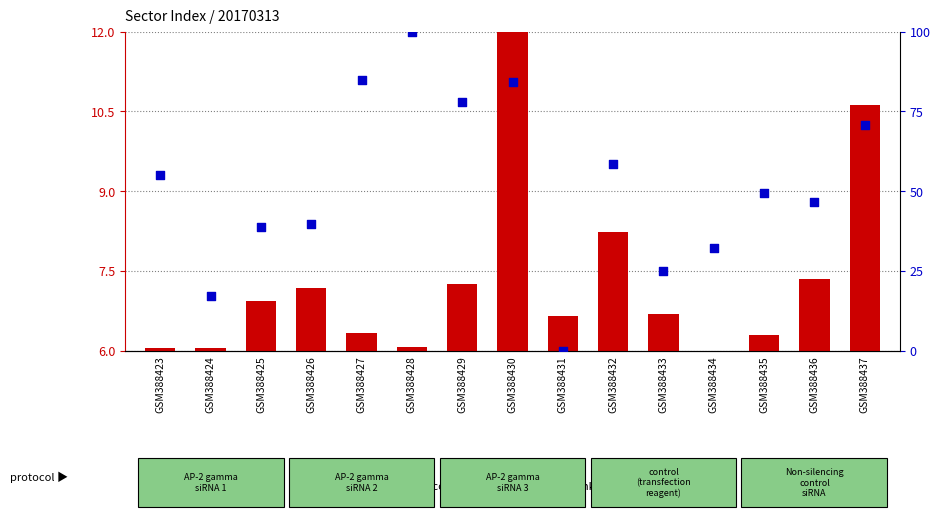

Is the value of transformed count at GSM388430 greater than the value of percentile rank within the sample at GSM388428?

No